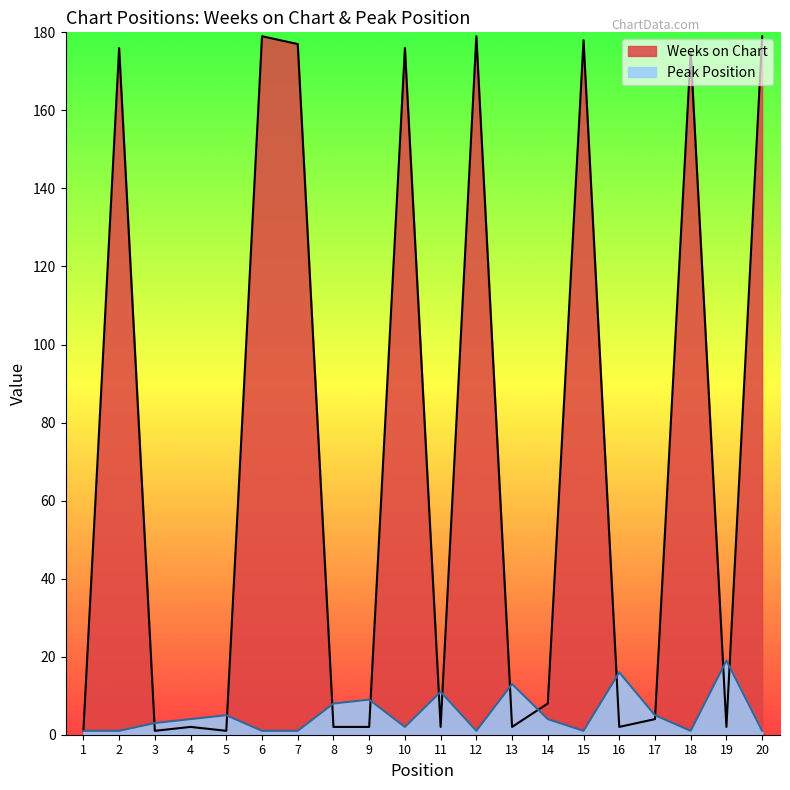

How many interior local valleys does the Peak Position series have?

4